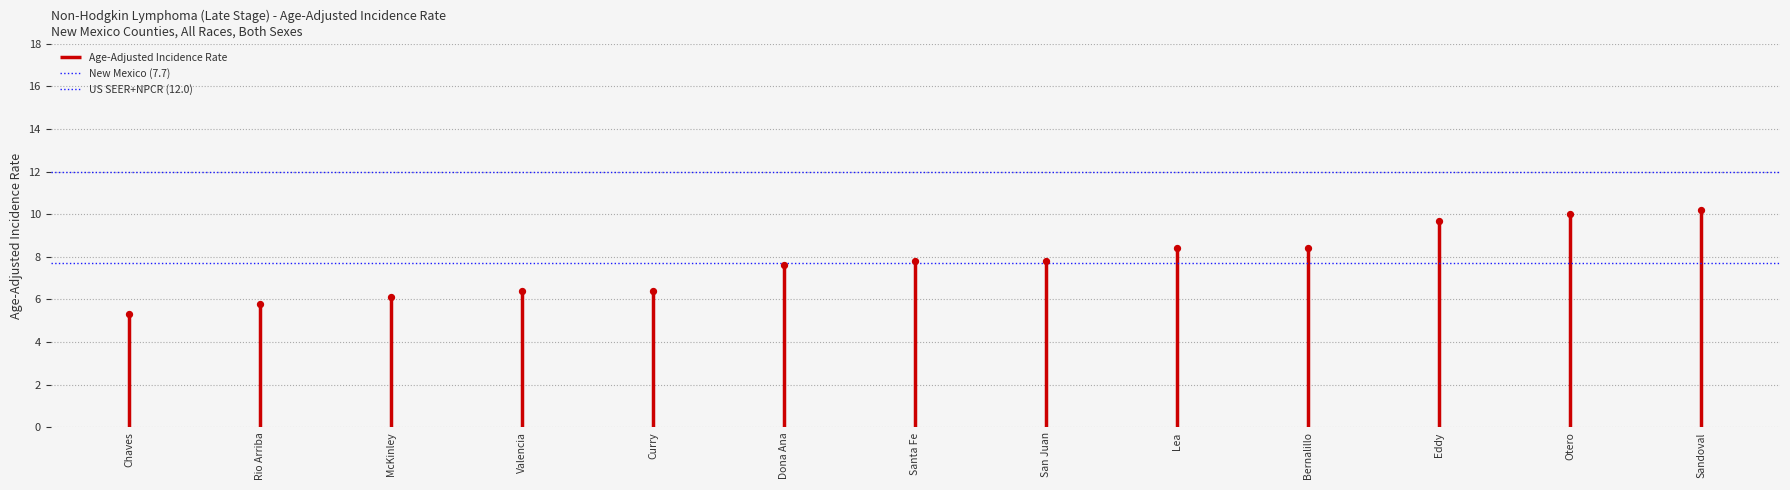

How many points are shown in the scatter plot?

13